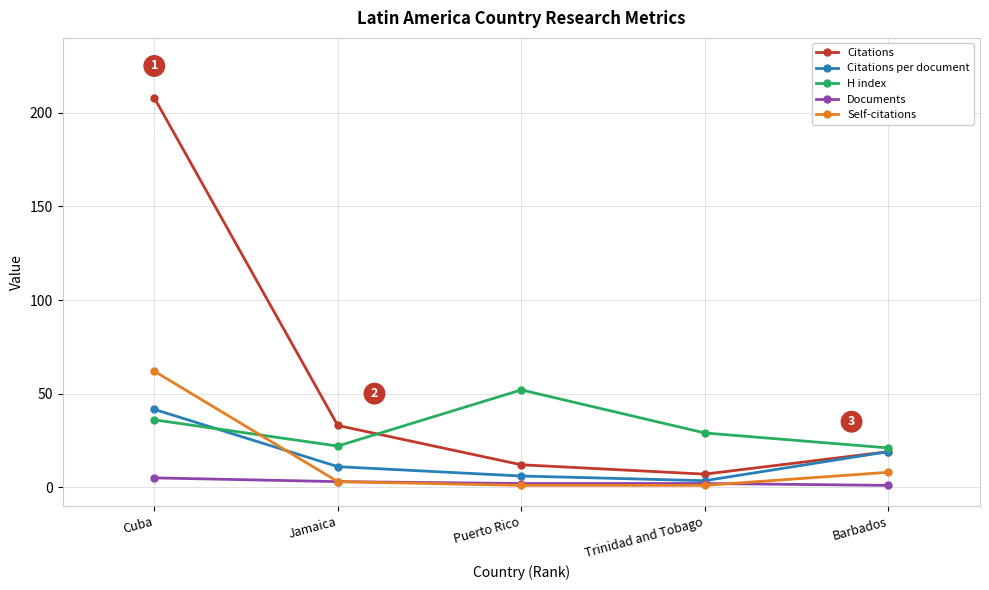

What is the lowest value of the H index series?

21.0